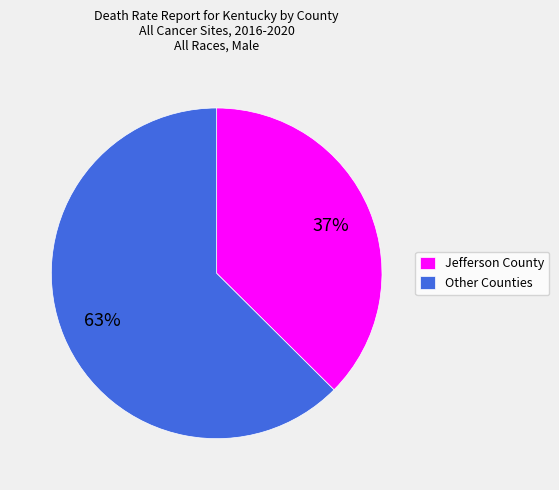

To the nearest percent, what is the average slice percentage?

50%